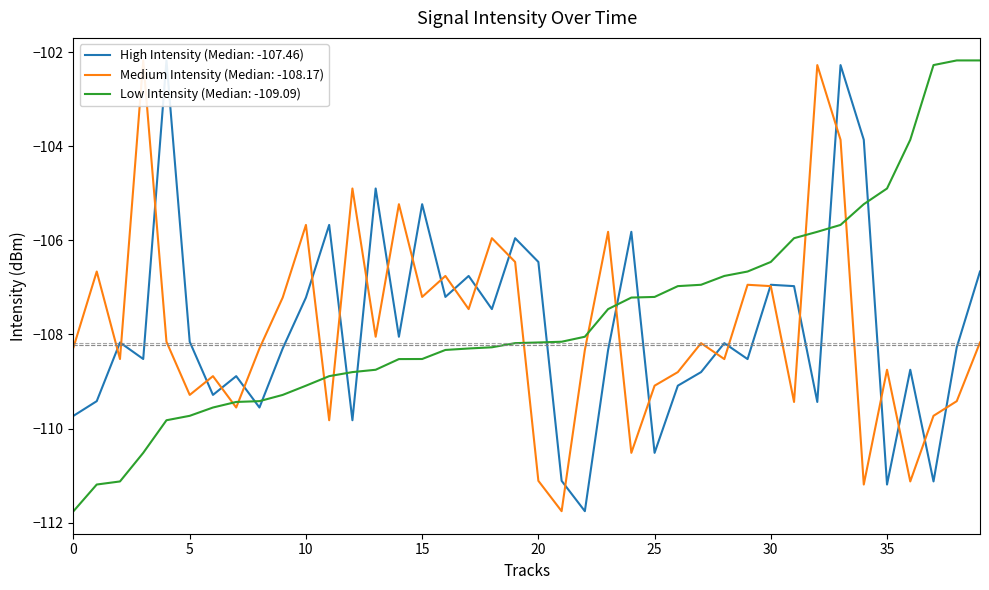

What is the difference between the Low Intensity (Median: -109.09) values at 28 and 13?

2.0